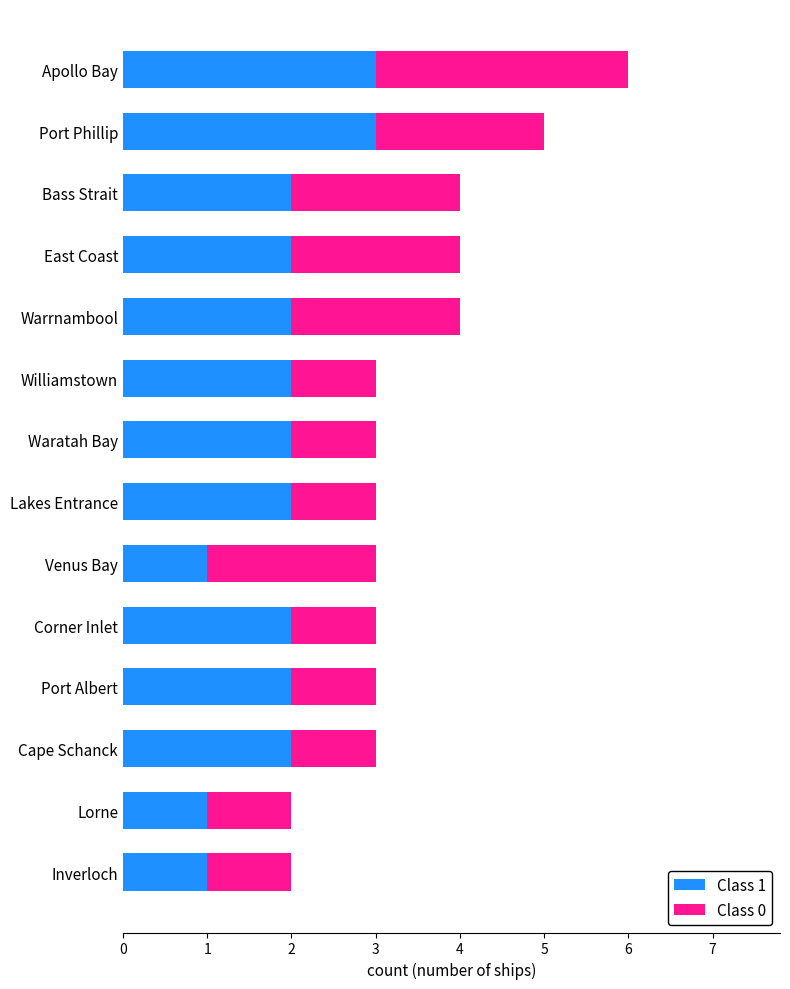

True or false: Class 1 has a value of 1 at Cape Schanck.

False